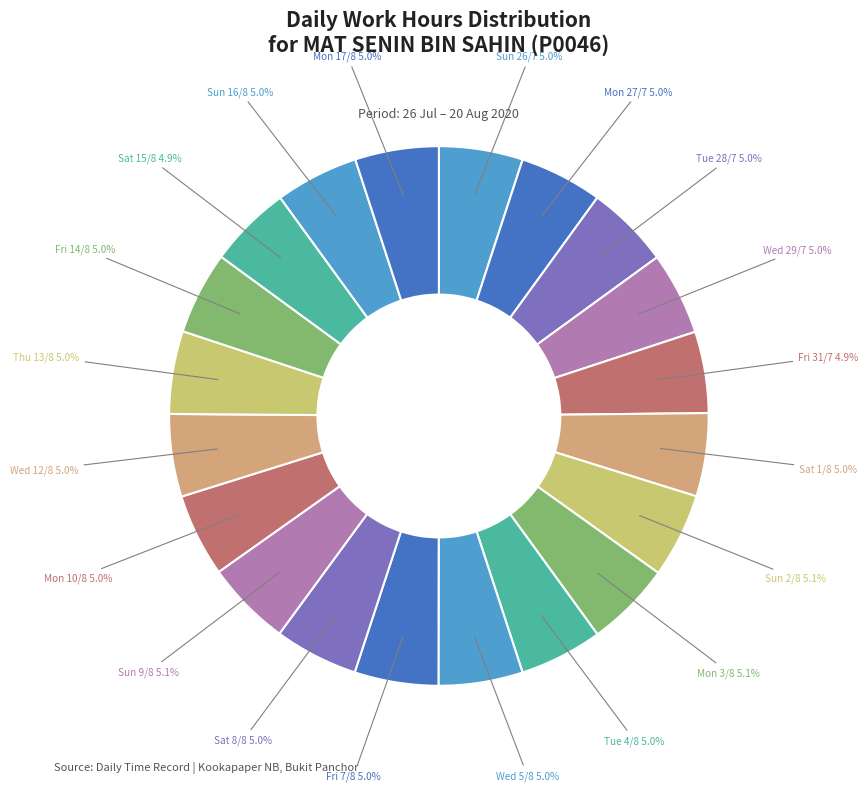

Count the number of slices in the pie.

20